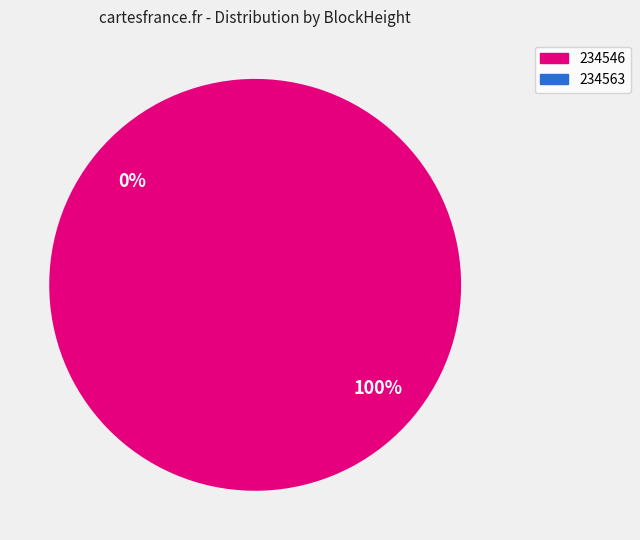

To the nearest percent, what is the difference between the 234563 and 234546 slice percentages?

100%